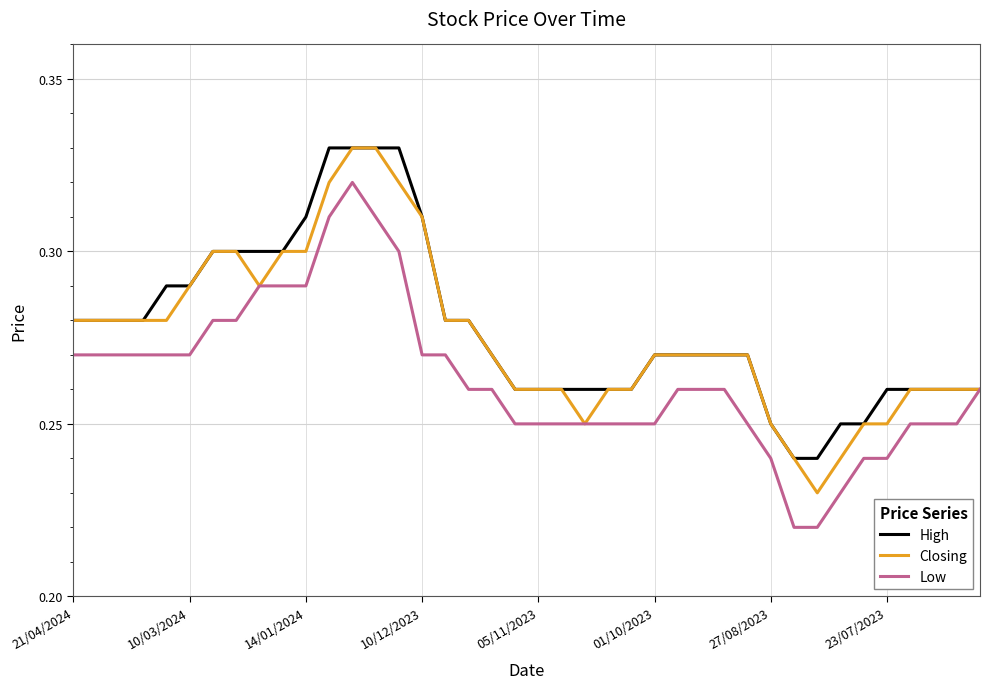

Is this an area chart (filled region under the line)?

No